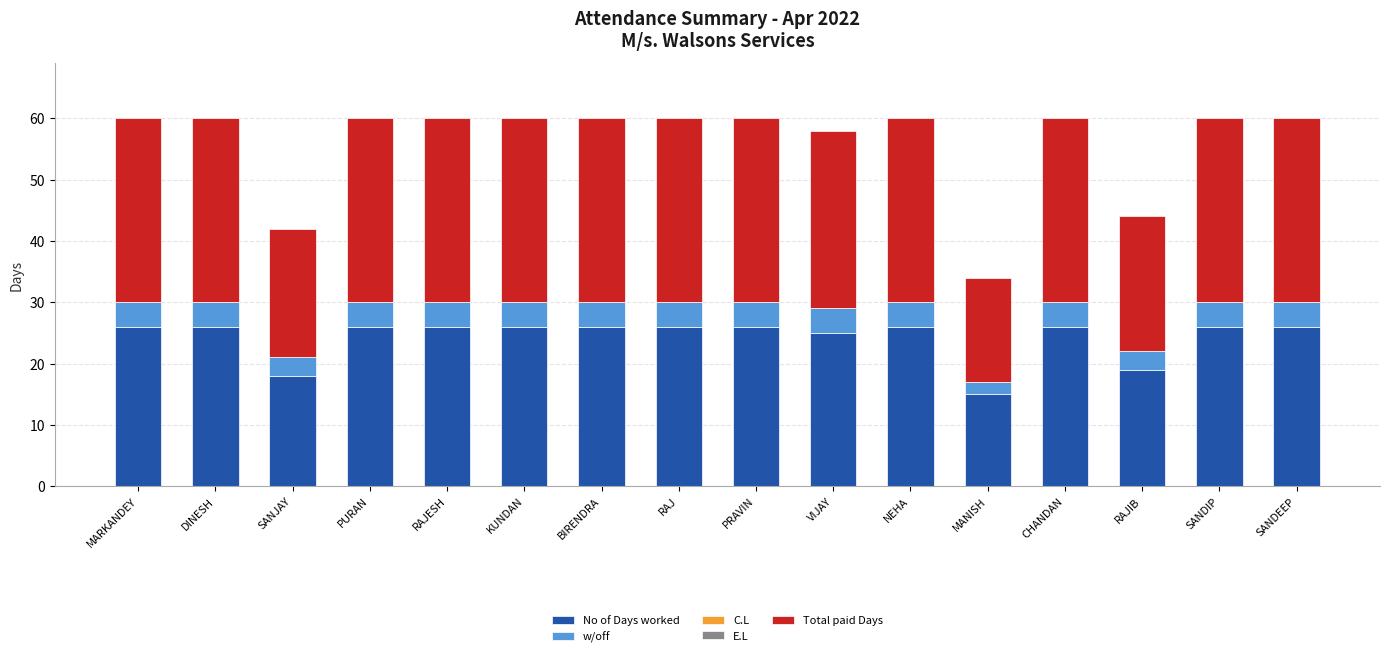

The value of No of Days worked at SANDIP is 46. True or false?

False